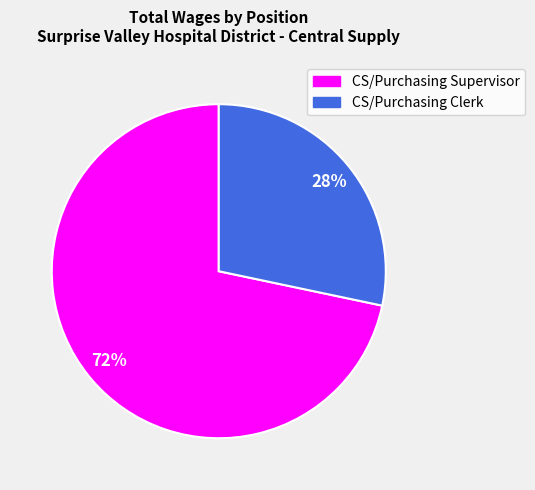

To the nearest percent, what percentage of the pie is CS/Purchasing Supervisor?

72%